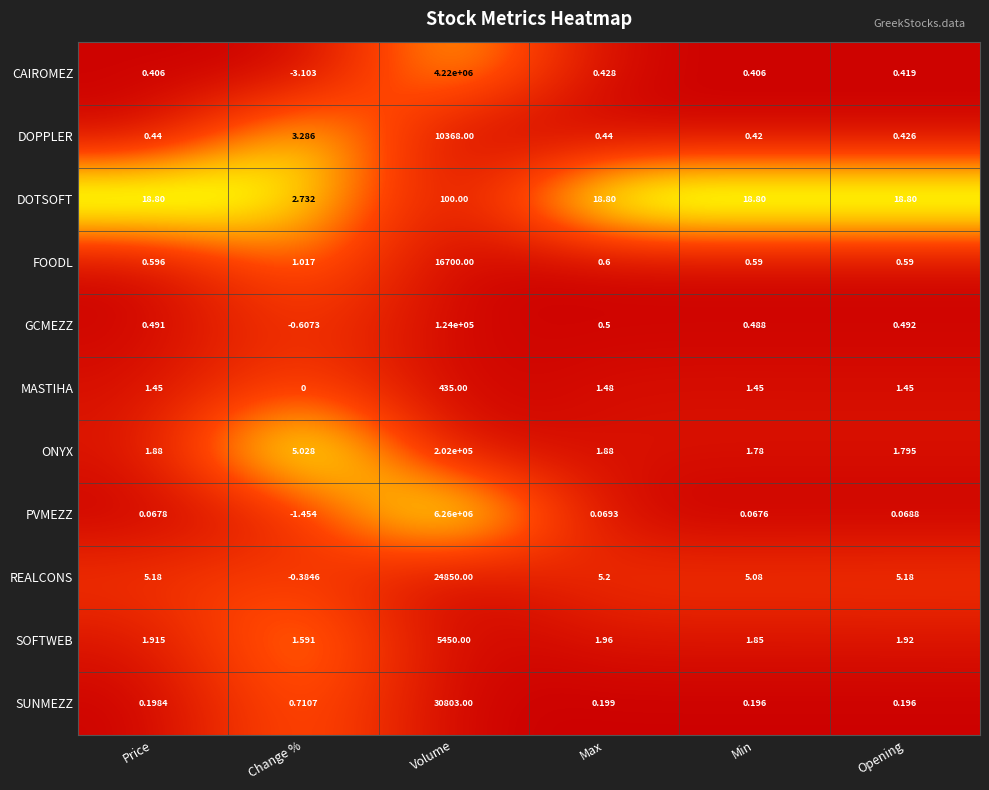

At which category does the chart reach its minimum across all series?

Change %